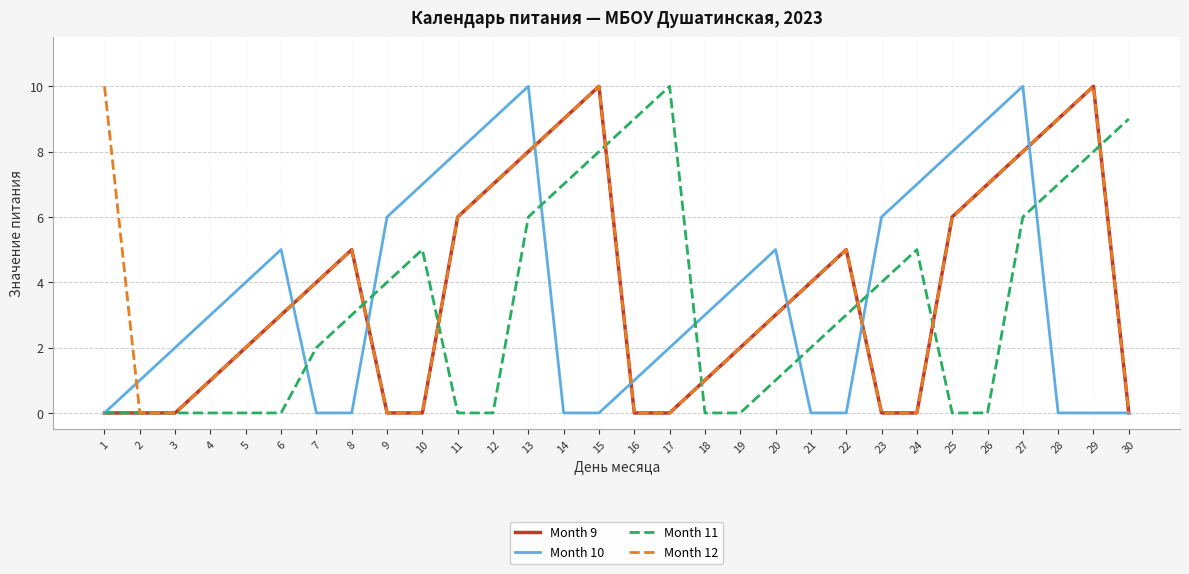

What is the spread (max minus min) of values at 26?

9